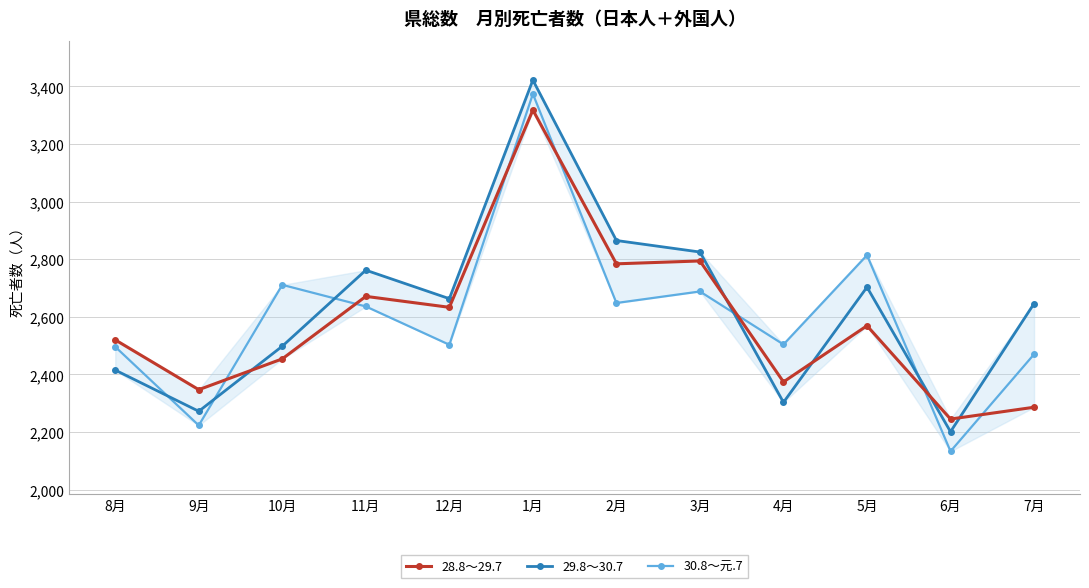

Between 11月 and 1月, which series saw the biggest shift?

30.8～元.7